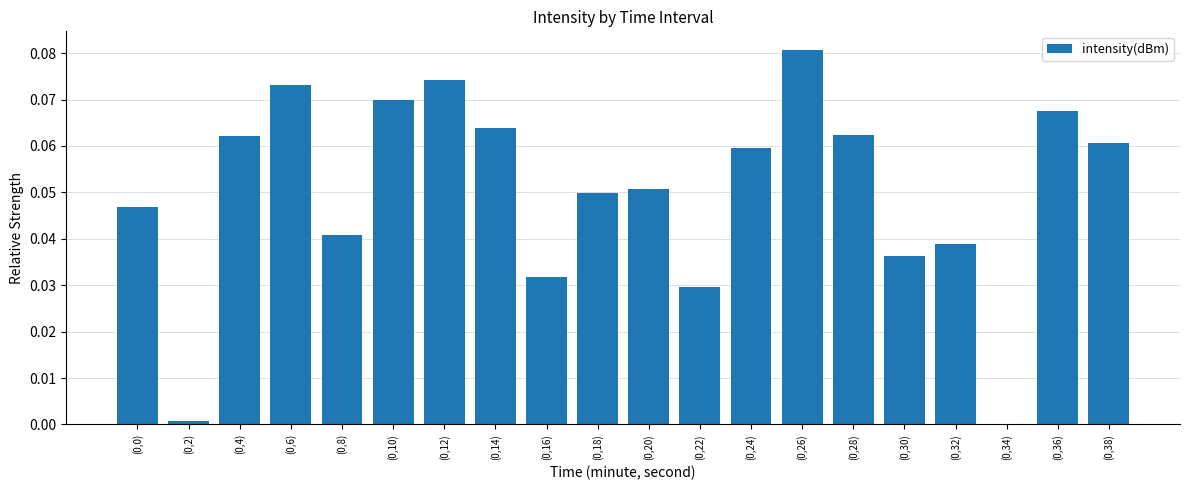

How many data points are above 0?

19